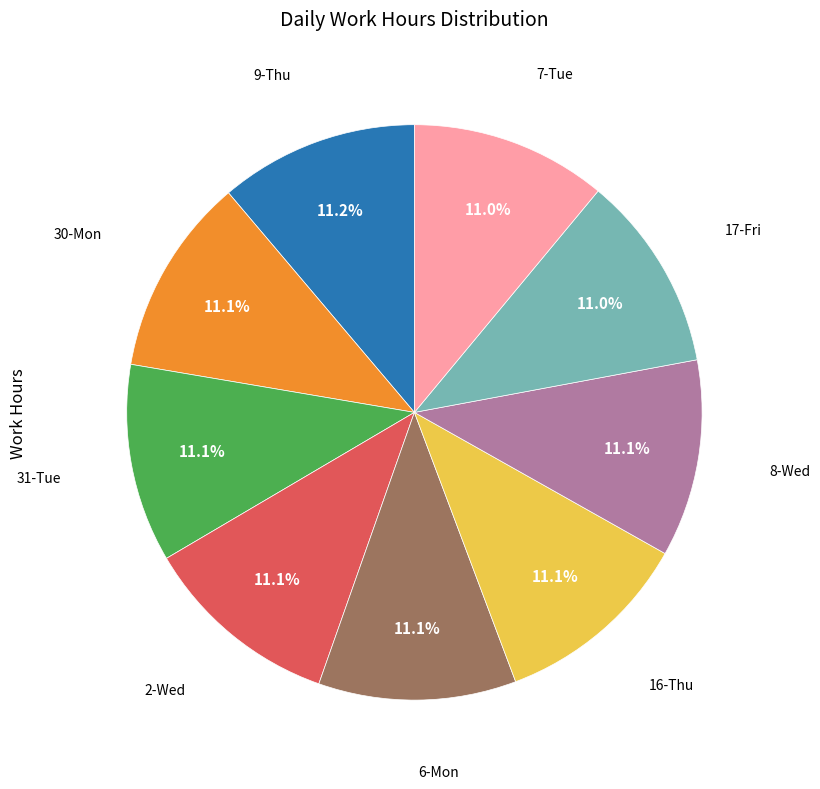

Is there a majority slice in this chart?

No